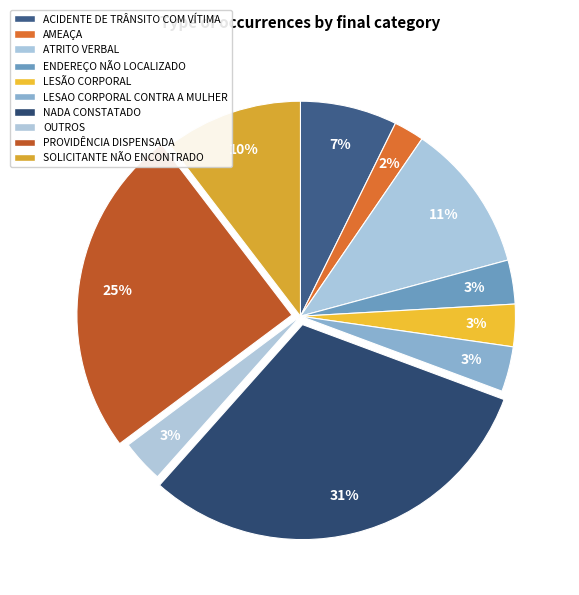

How many slices are in this pie chart?

10